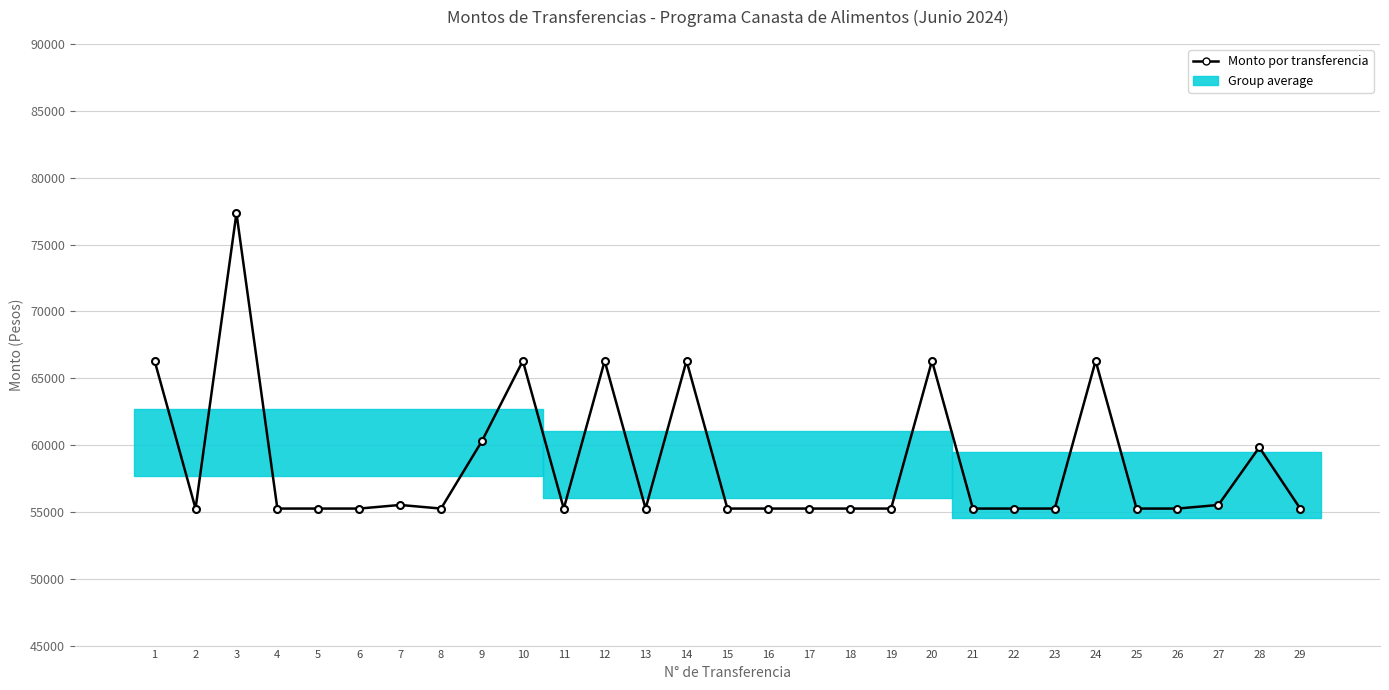

What is the sum of all values?

1700822